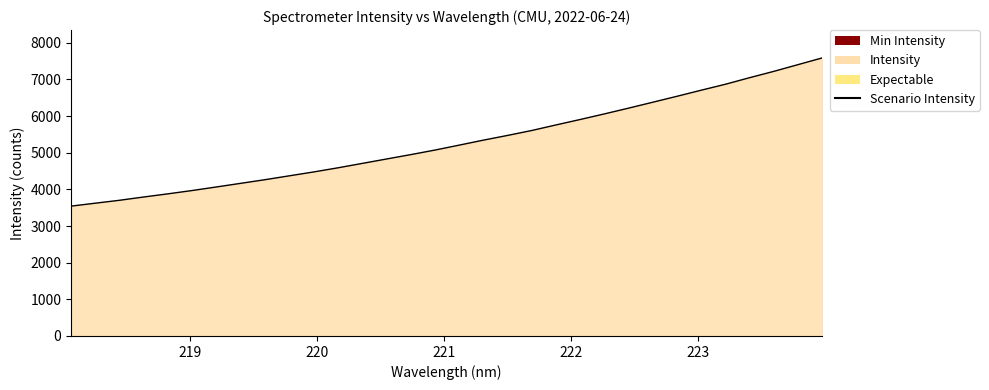

What is the value of the 13th point from the left?

4706.9